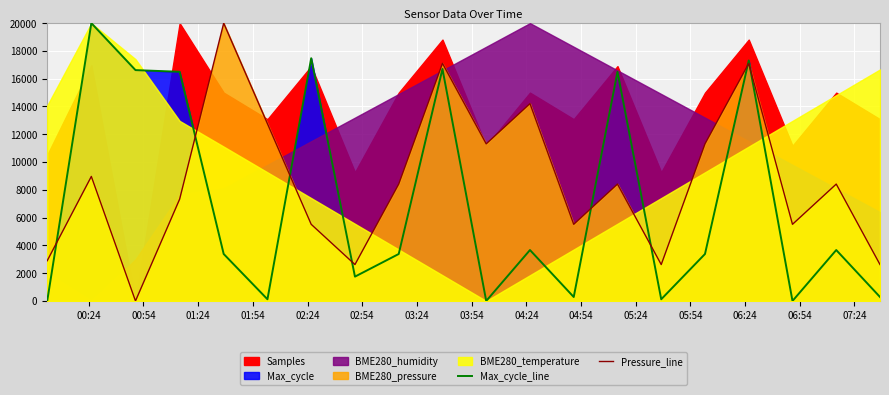

What is the sum of all Max_cycle_line values?

141140.5